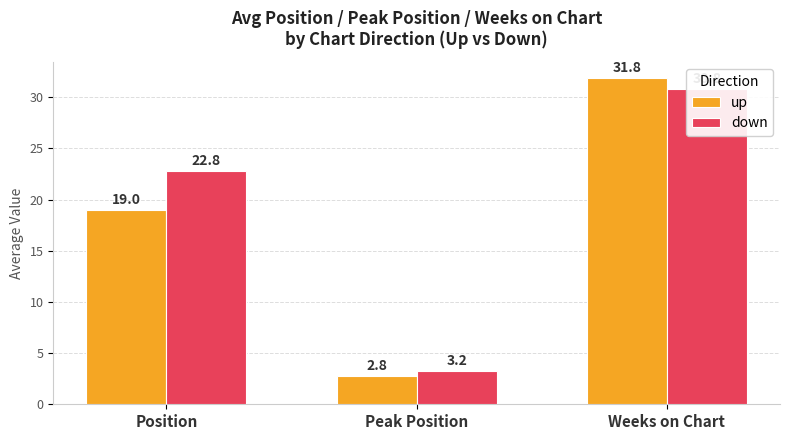

What is the average value of the down series?

18.9